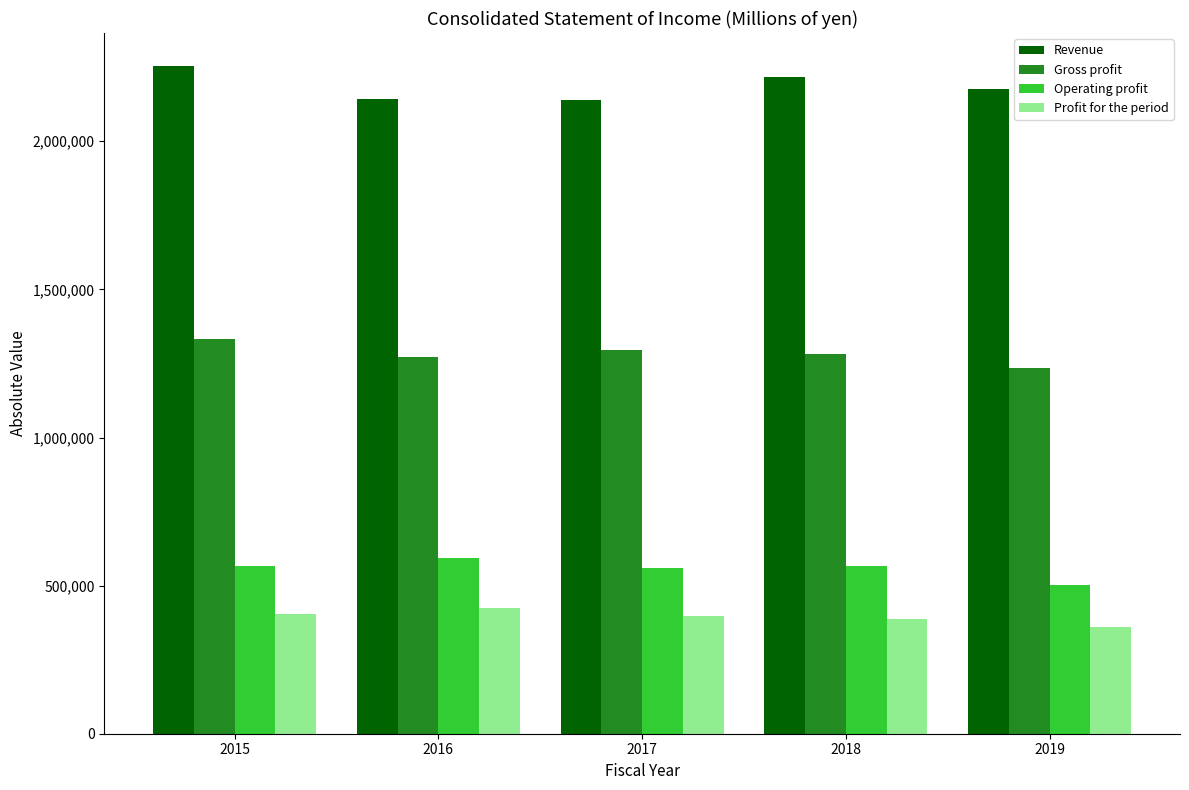

Which category has the highest value across all series?

2015